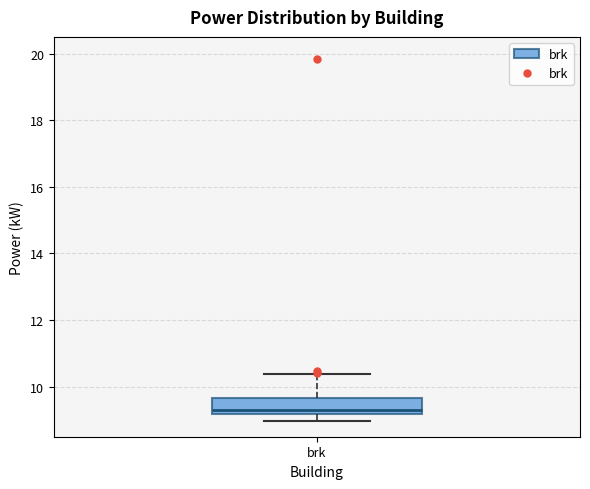

Read this box plot against the y-axis: the position of the median line, the range covered by the box, and the ends of both whiskers. The values are not printed on the chart, so give them approximately, as read against the axis.

median 9.4, box 9.2 to 9.6, whiskers 9.0 to 10.4